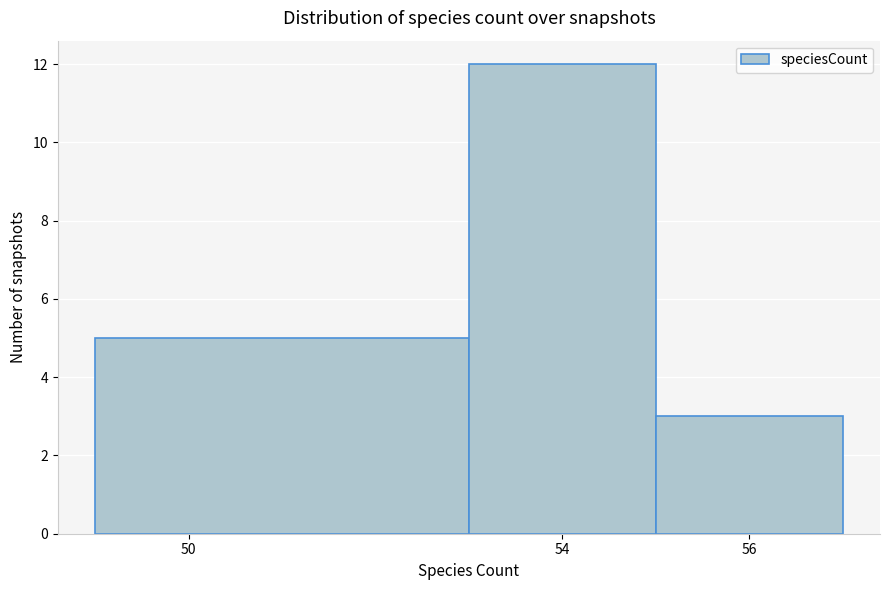

Reading left to right, transcribe this chart: for each bar, give the range it covers on the x-axis and its height. The values are not printed on the chart, so give them approximately, as read against the axis.

49 to 53: 5
53 to 55: 12
55 to 57: 3